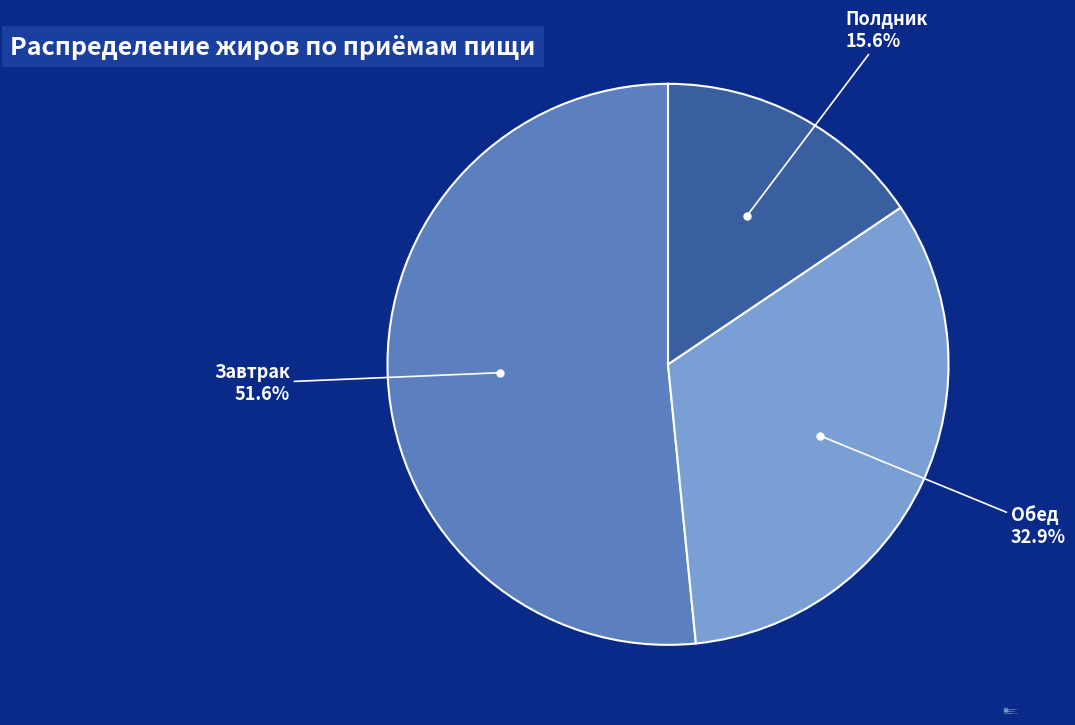

Is it true that Полдник is 16% of the pie?

True